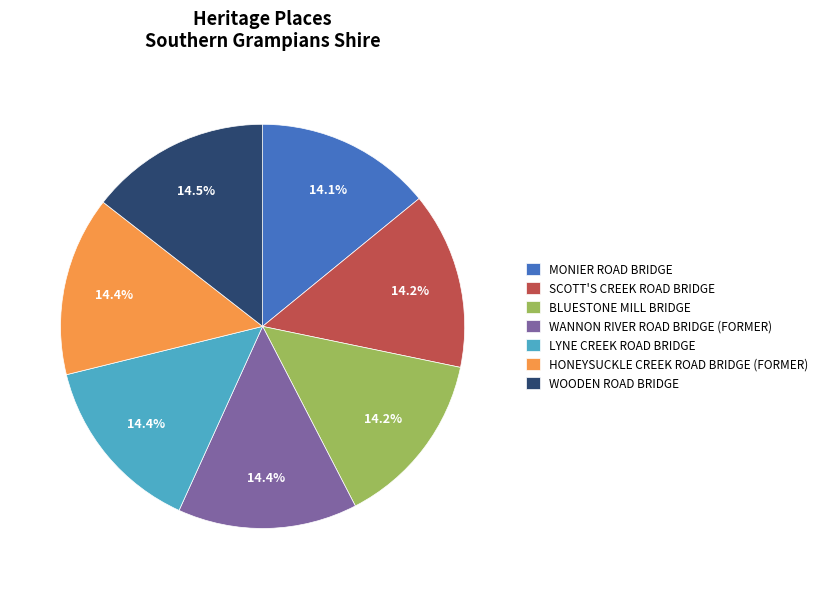

Approximately how many times larger is the value at WOODEN ROAD BRIDGE compared to LYNE CREEK ROAD BRIDGE?

1.0